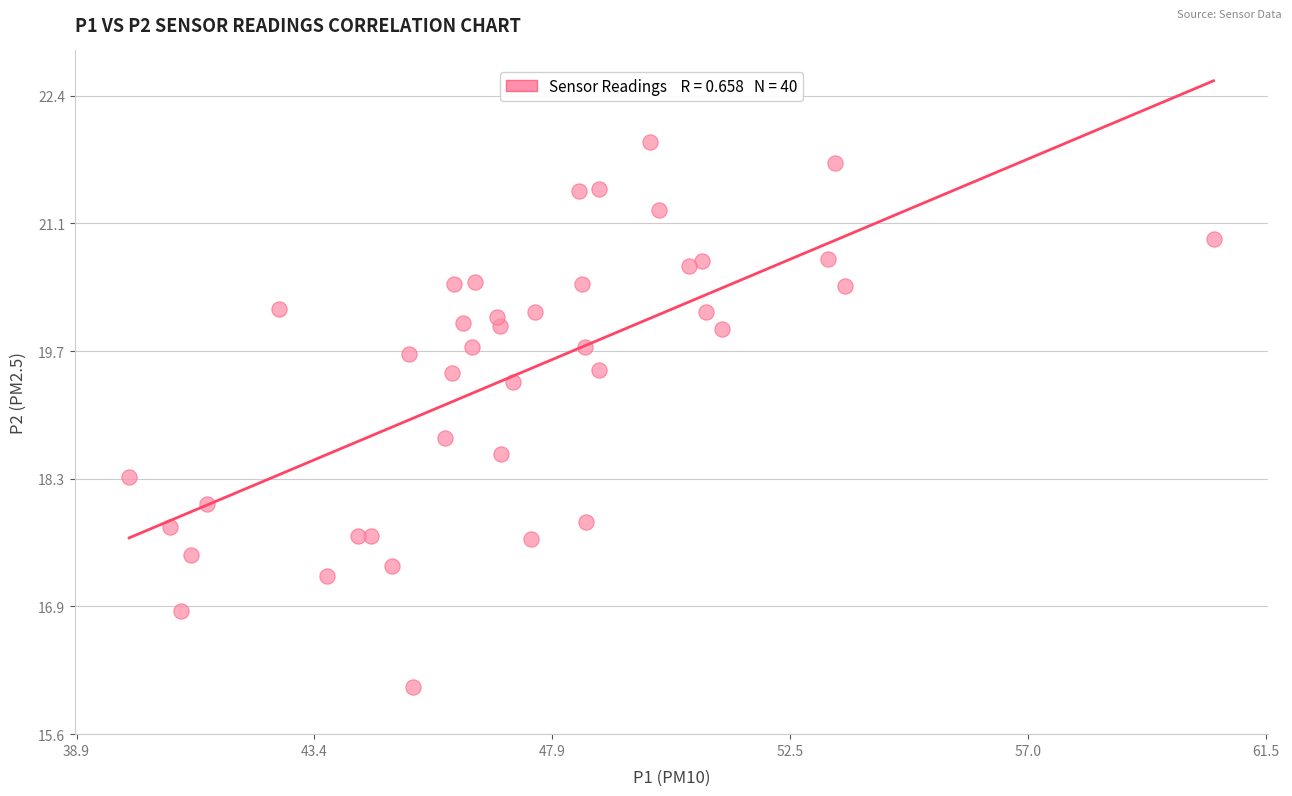

What is the range of Y values (max minus min)?

5.8